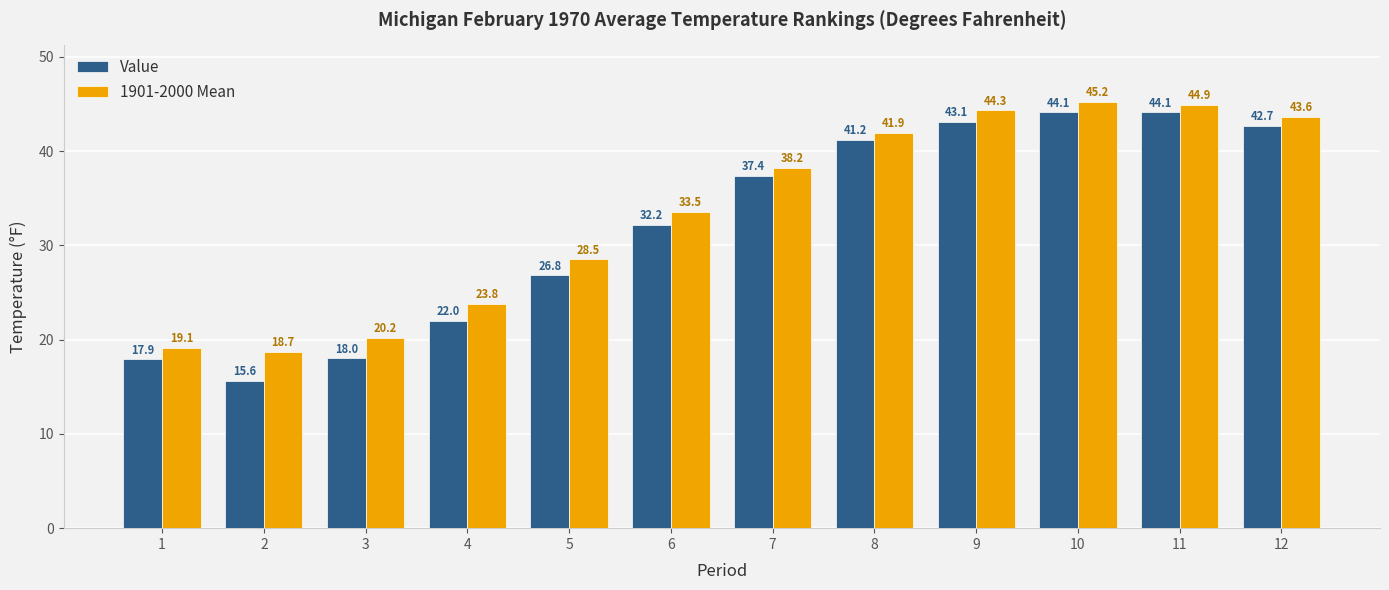

Reading left to right, what are all the values shown in this chart?

Value: 17.9	15.6	18.0	22.0	26.8	32.2	37.4	41.2	43.1	44.1	44.1	42.7
1901-2000 Mean: 19.1	18.7	20.2	23.8	28.5	33.5	38.2	41.9	44.3	45.2	44.9	43.6